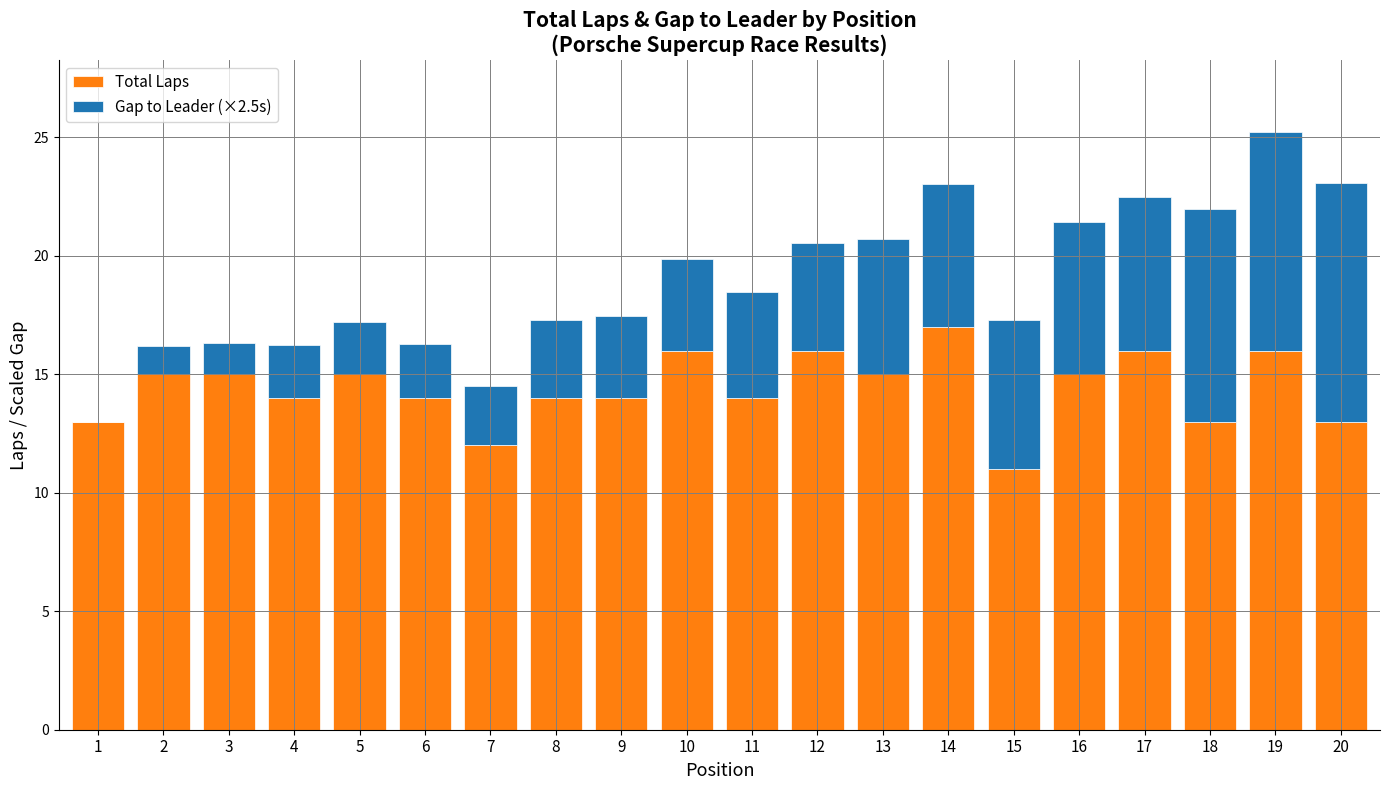

Is it true that Total Laps equals 15.0 at 13?

True